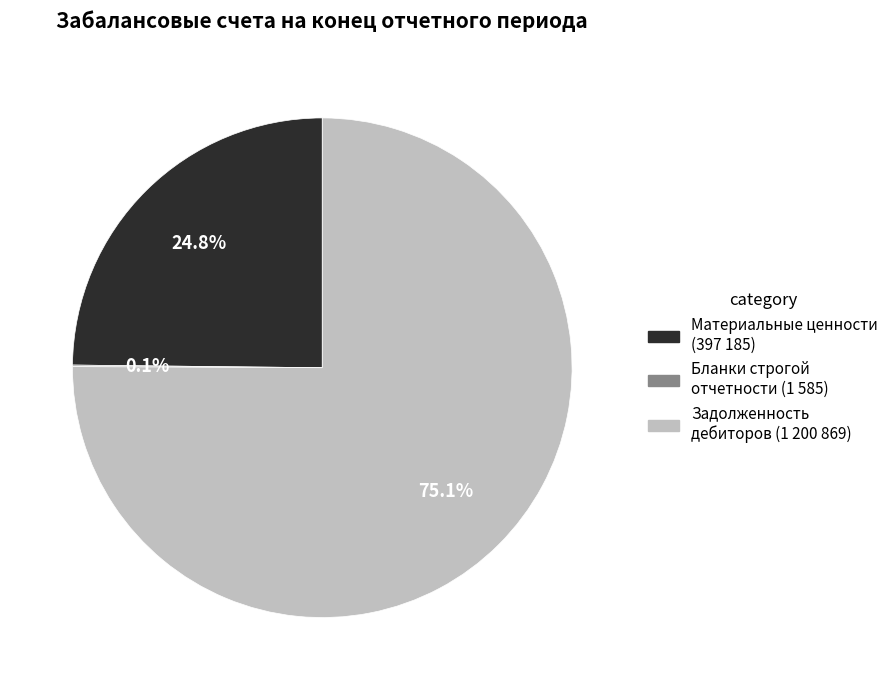

What percentage do Материальные ценности (397 185) and Задолженность дебиторов (1 200 869) together represent?

99.9%